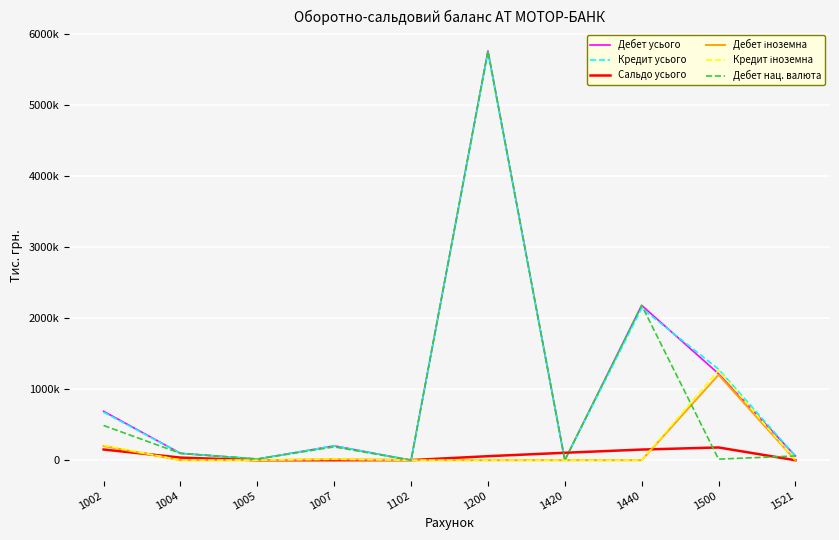

Which series has the widest spread of values?

Дебет усього